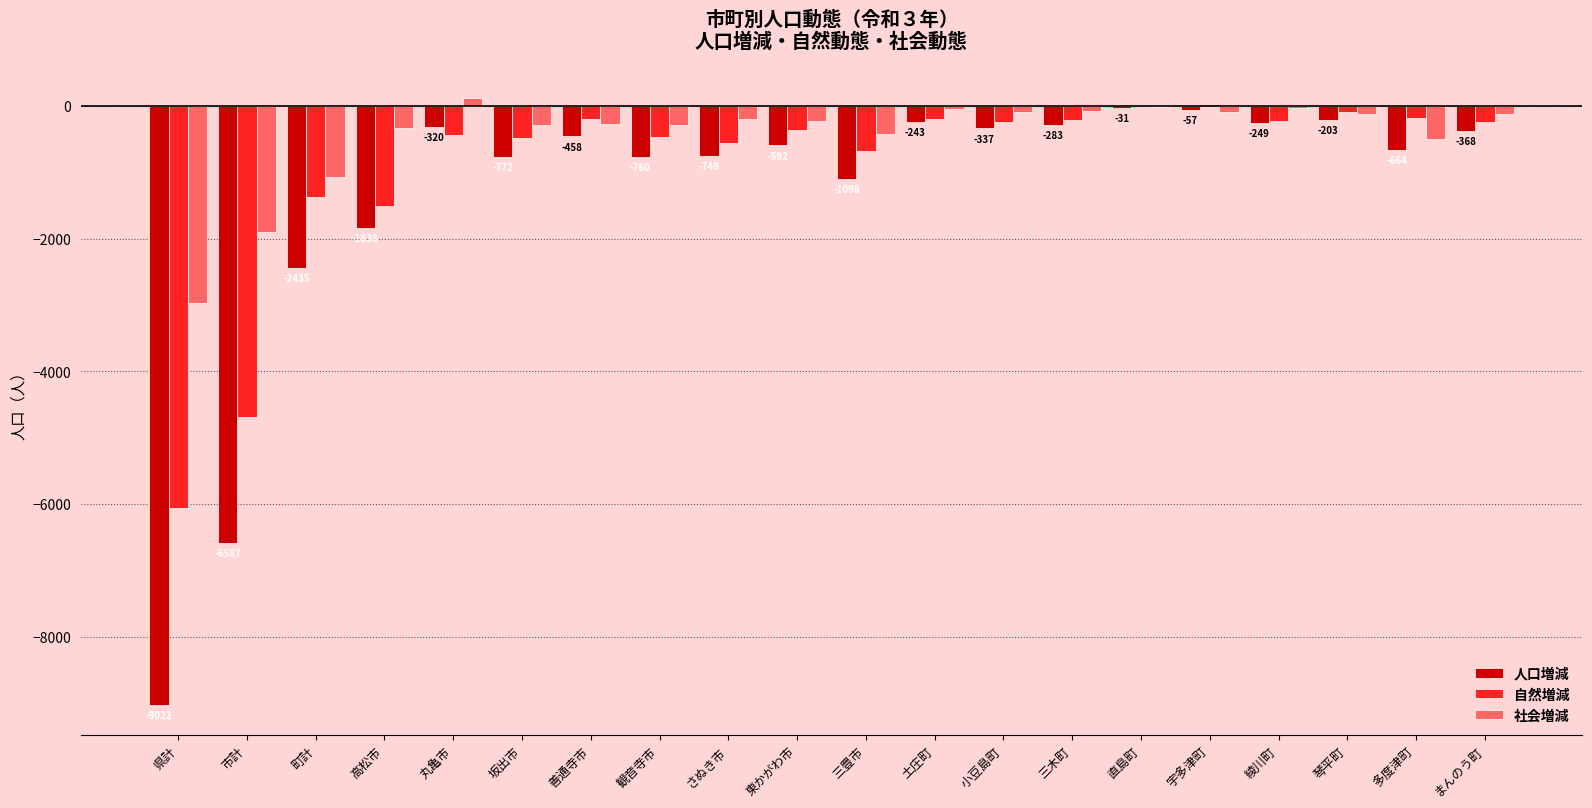

Which series has the widest spread of values?

人口増減